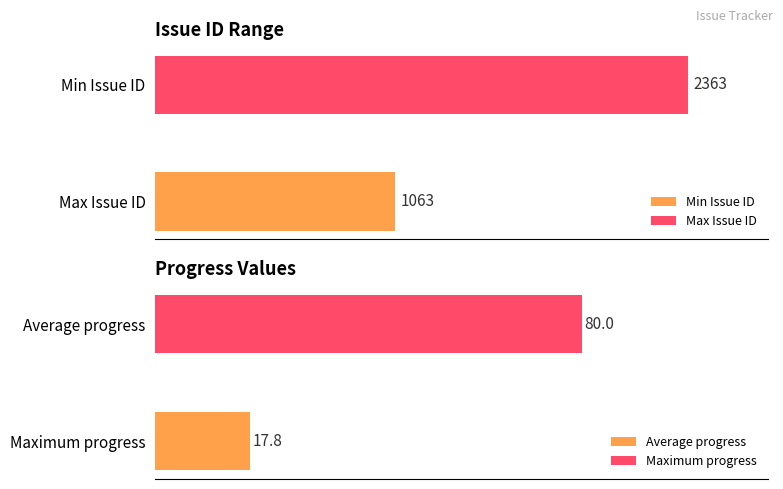

The value of issue_id at 2363 is 1384. True or false?

False